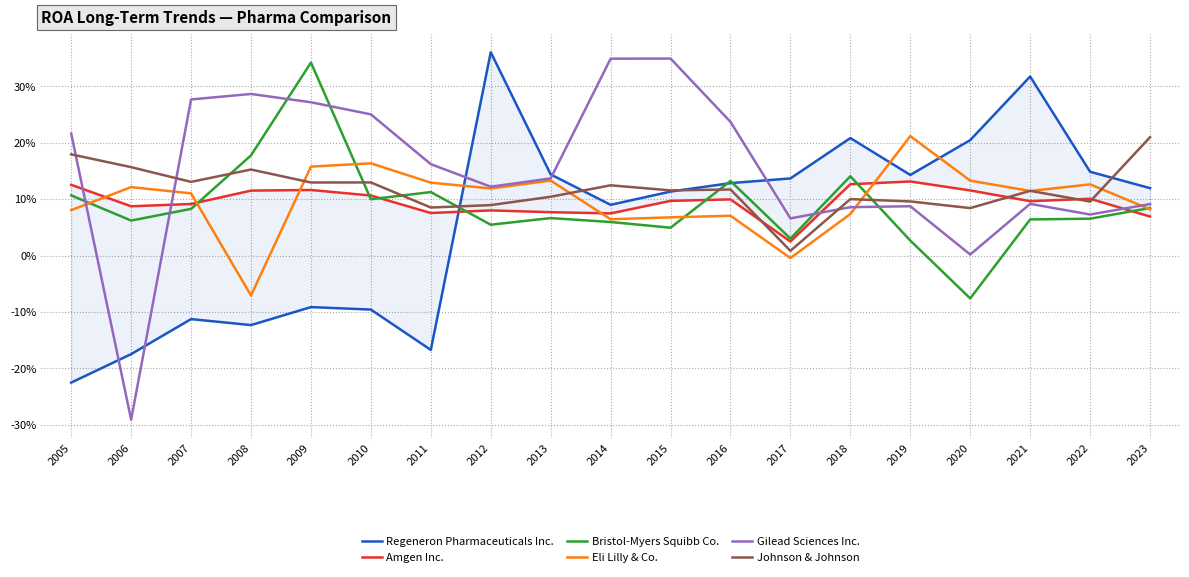

At 2016, list the series in order from smallest to largest.

Eli Lilly & Co., Amgen Inc., Johnson & Johnson, Regeneron Pharmaceuticals Inc., Bristol-Myers Squibb Co., Gilead Sciences Inc.